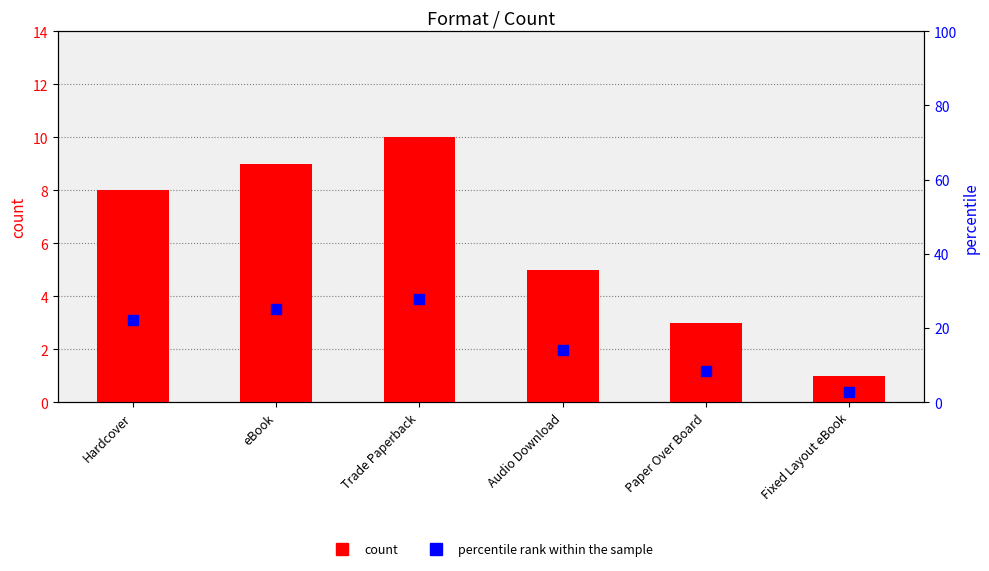

Is the value of percentile rank within the sample at Trade Paperback greater than the value of count at Fixed Layout eBook?

Yes